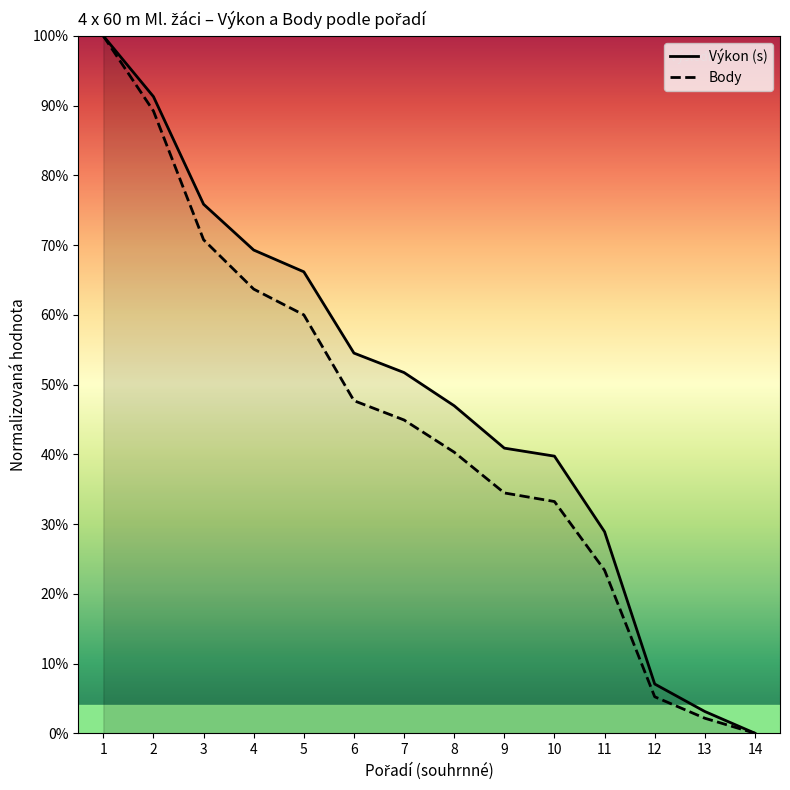

What is the total value across all series at 6?

1.0